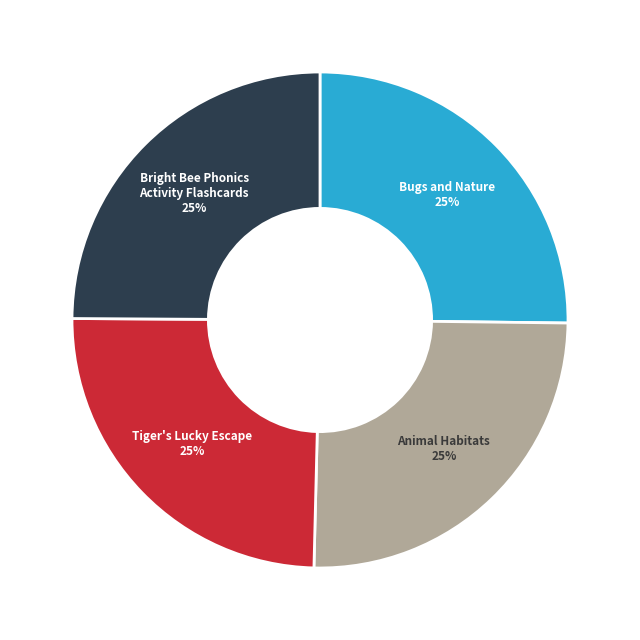

How many slices are in this pie chart?

4